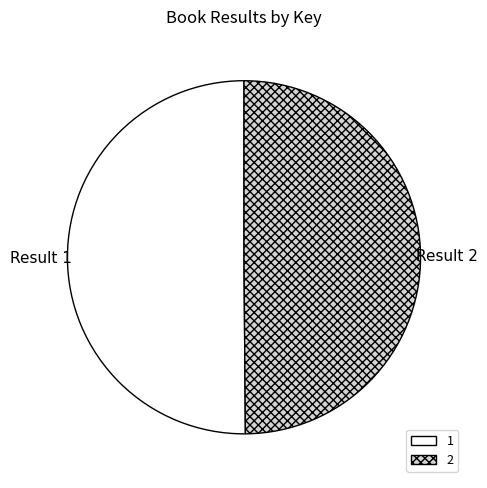

The 2 slice represents 57% of the pie. True or false?

False